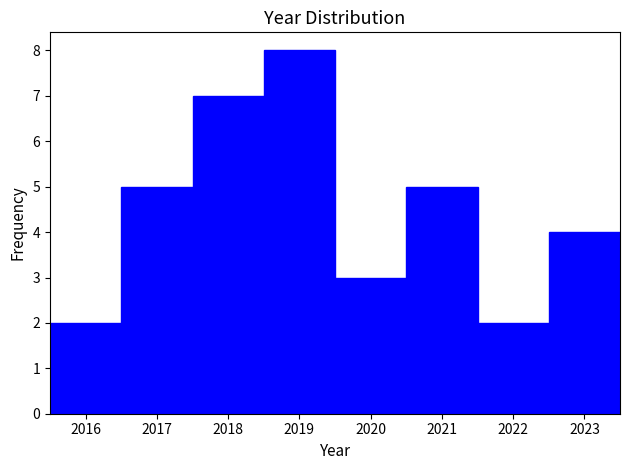

What is the height of the bar covering 2019.5 to 2020.5 on the x-axis? The values are not printed on the chart, so give them approximately, as read against the axis.

3